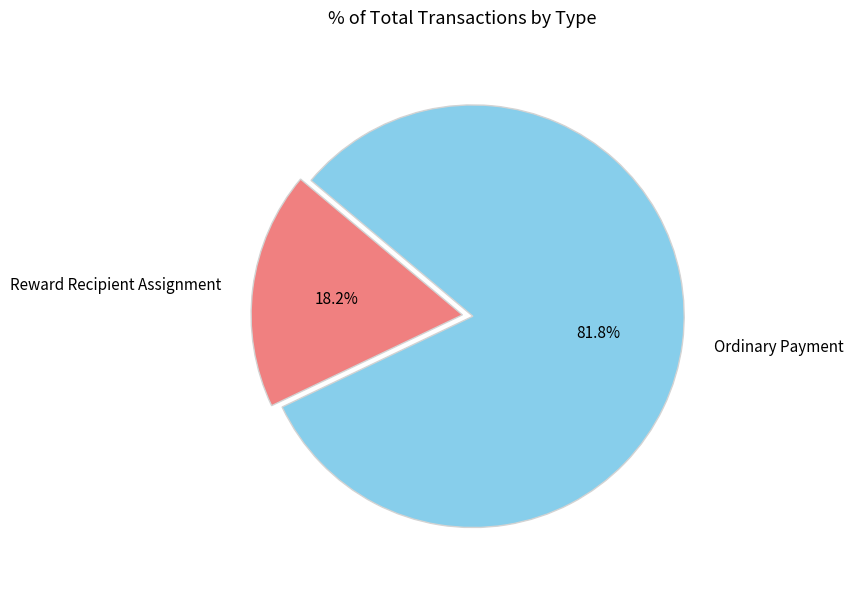

Rank the categories by value from lowest to highest.

Reward Recipient Assignment, Ordinary Payment